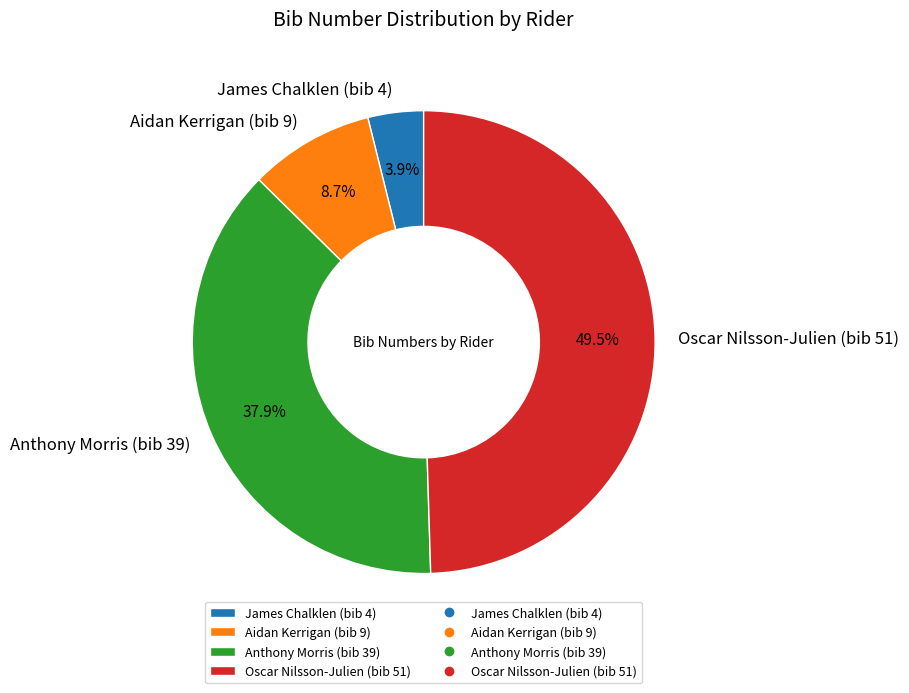

How many slices are in this pie chart?

4